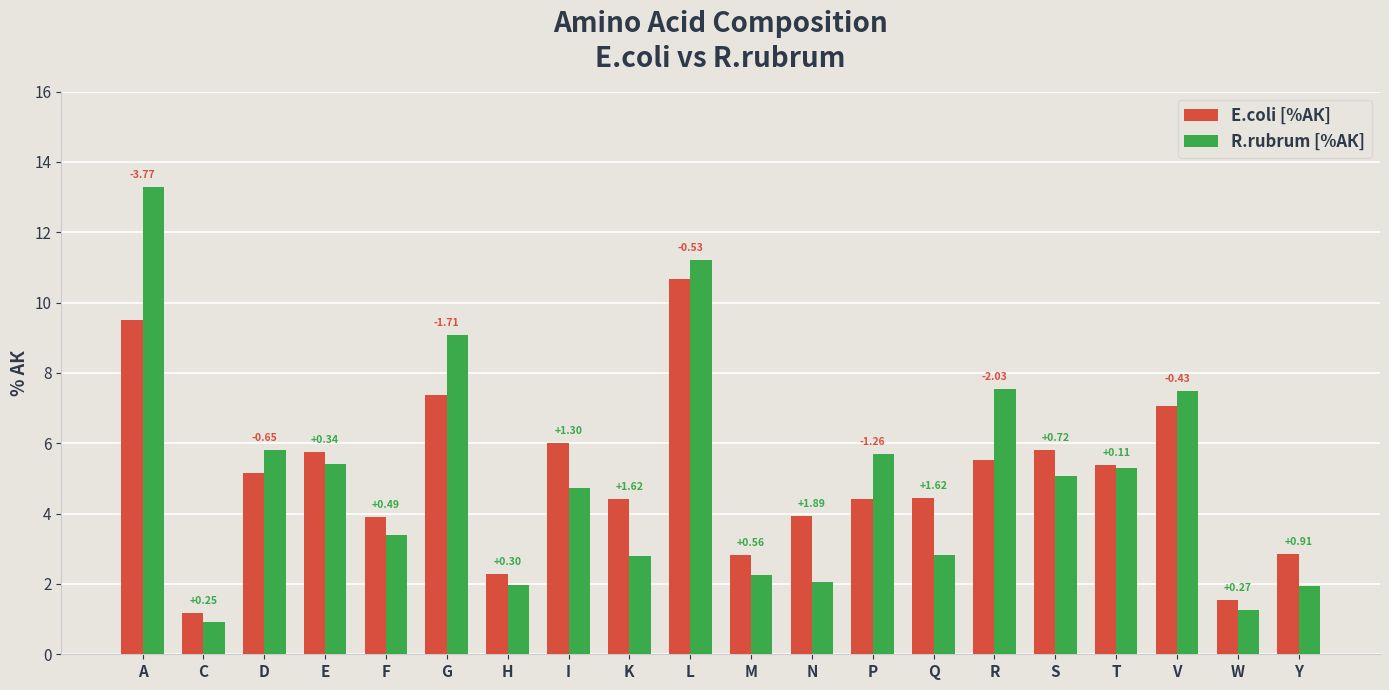

How many bars are there in total?

40